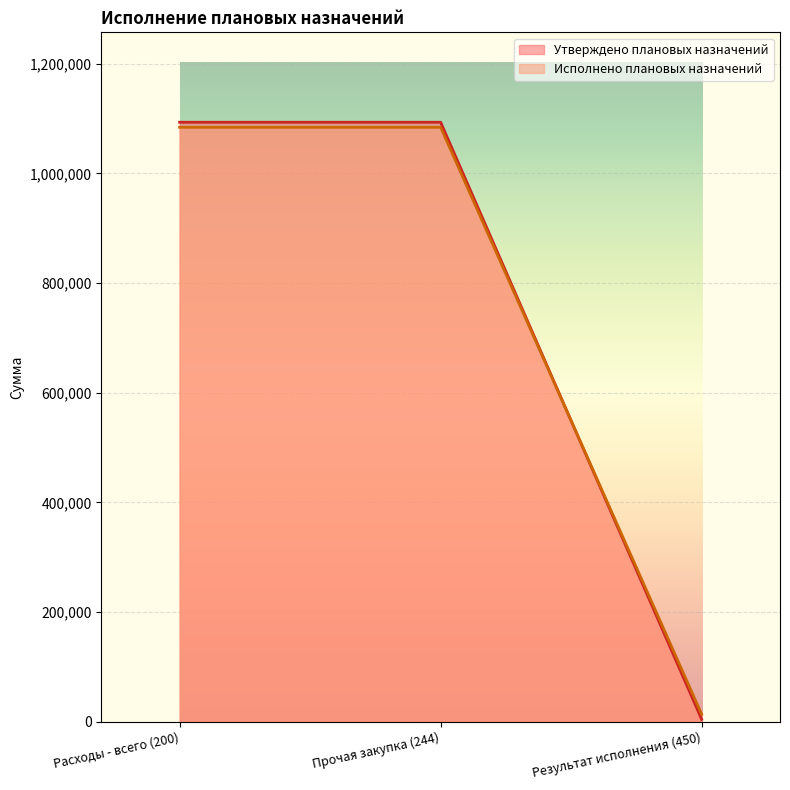

What is the sum of all Утверждено плановых назначений values?

2190529.9